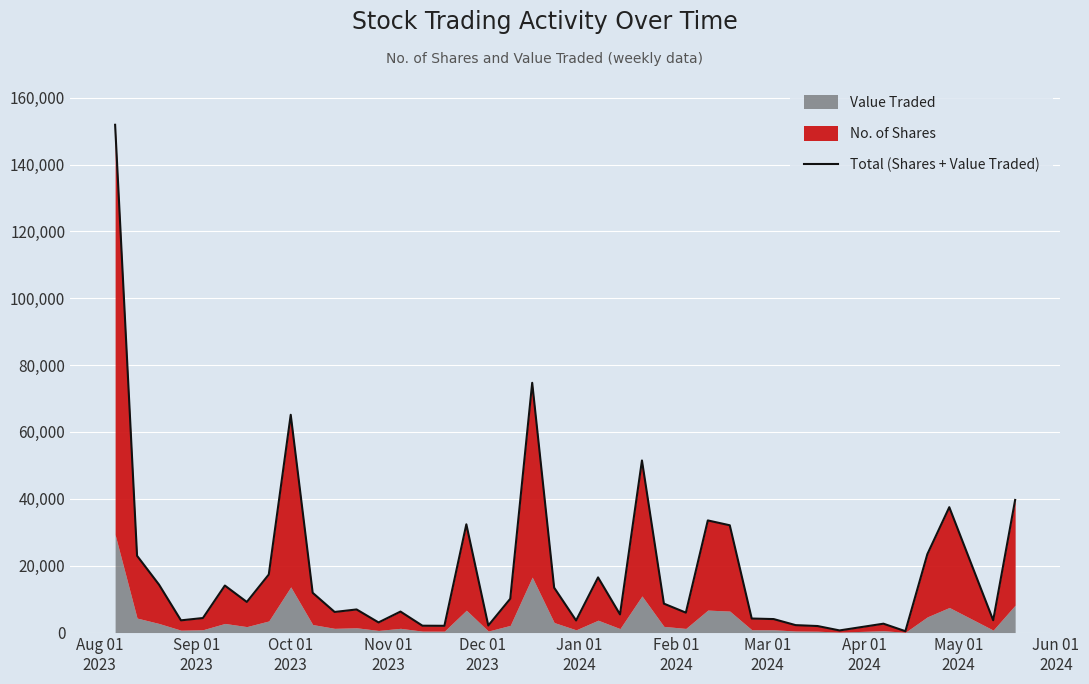

Does the chart display data point markers on the line(s)?

No